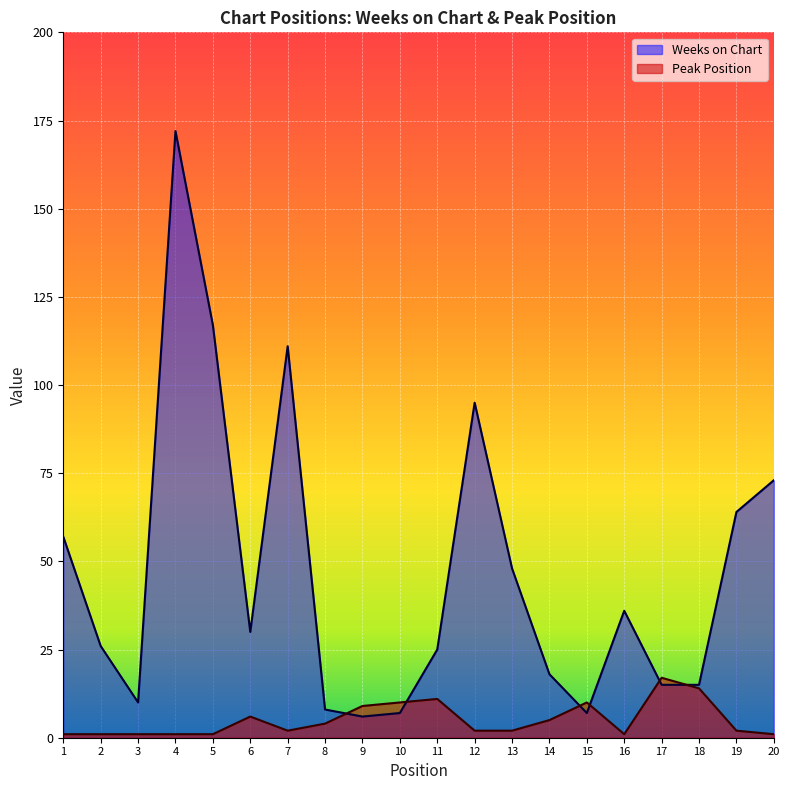

At which label does Weeks on Chart first exceed 30?

1